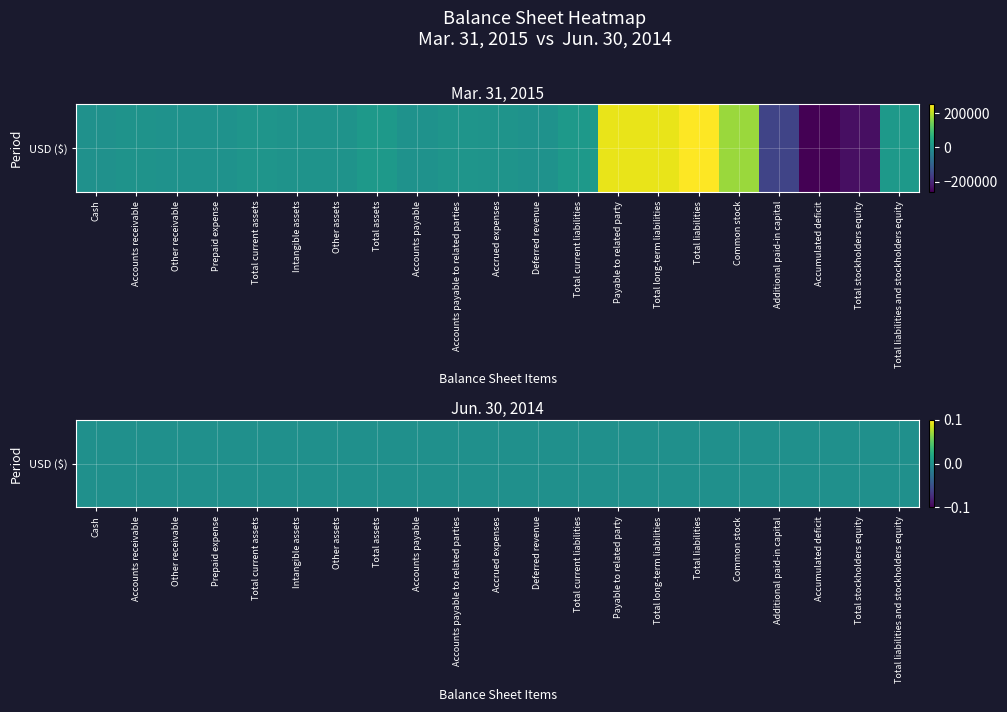

The Total stockholders equity series shows -236326 at 0. True or false?

True